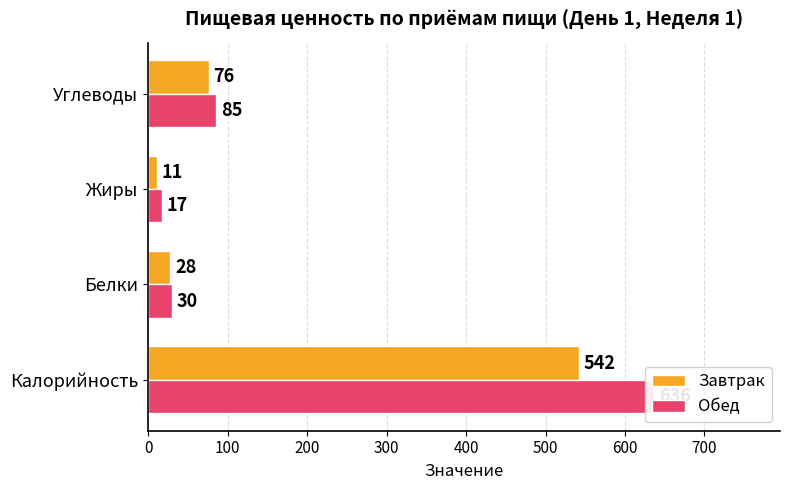

What is the value of the Завтрак bar at the 3rd from the left?

11